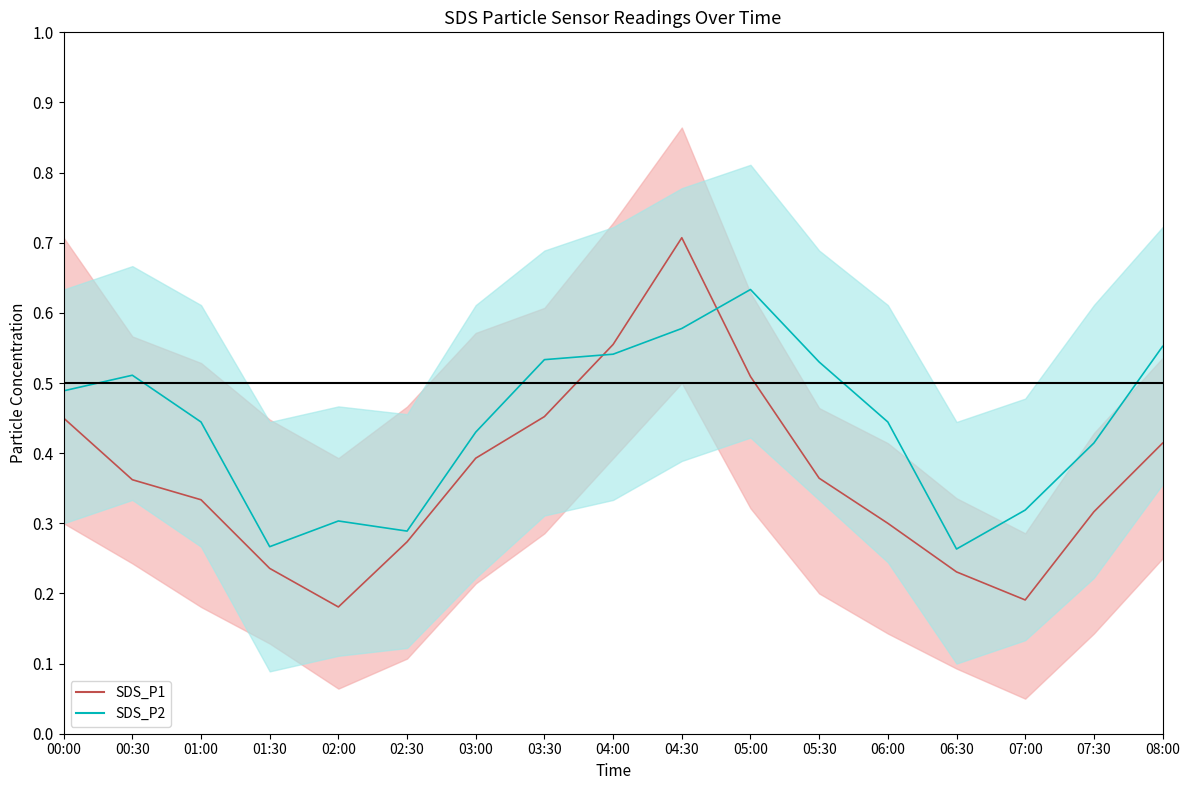

Is it true that SDS_P1 mean equals 0.3 at 07:30?

True